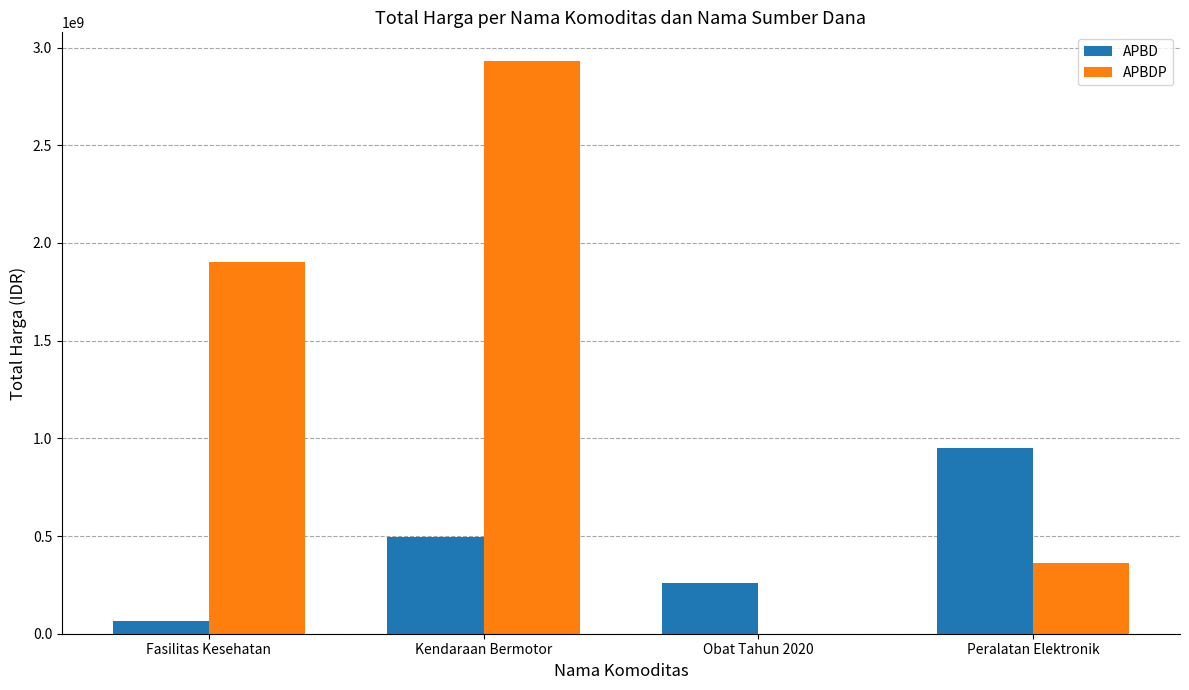

How many series are shown in this chart?

2